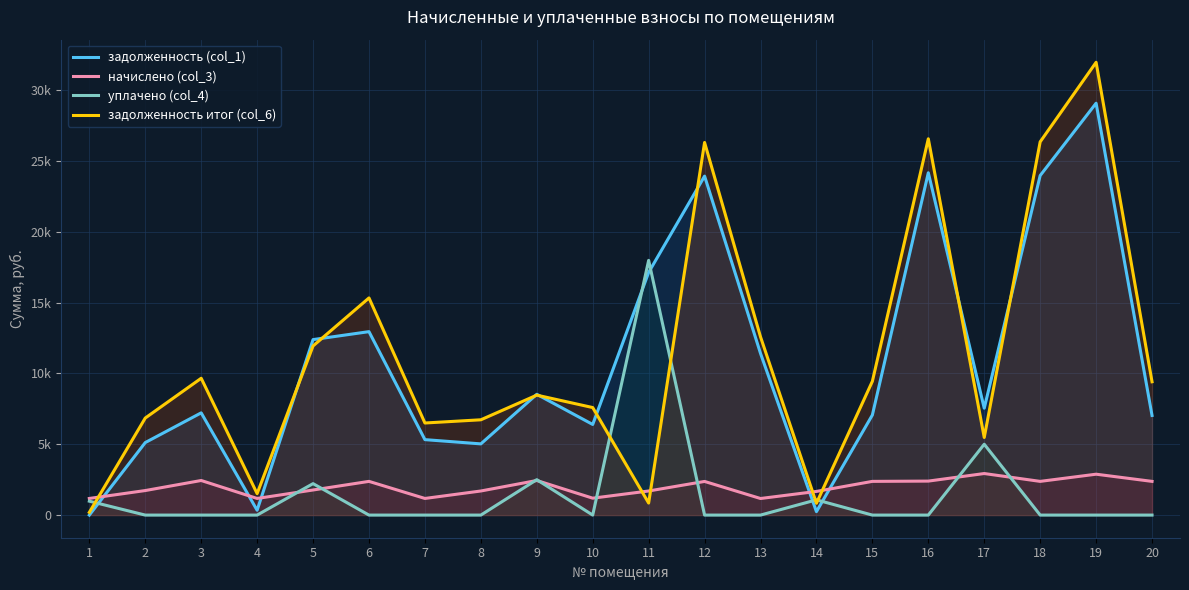

What is the average value of the начислено (col_3) series?

1972.4